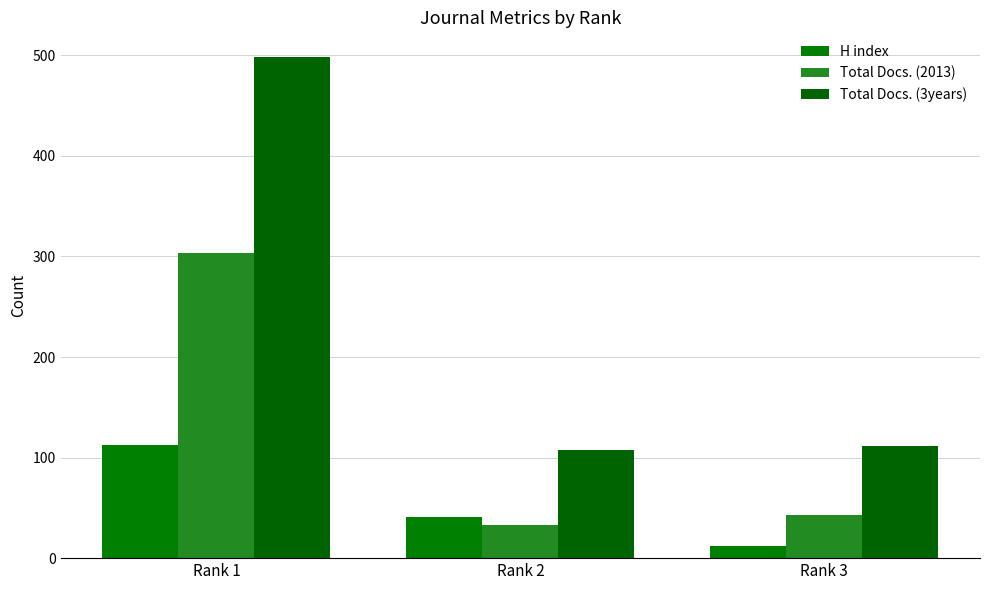

True or false: Total Docs. (2013) has a value of 33 at Rank 2.

True